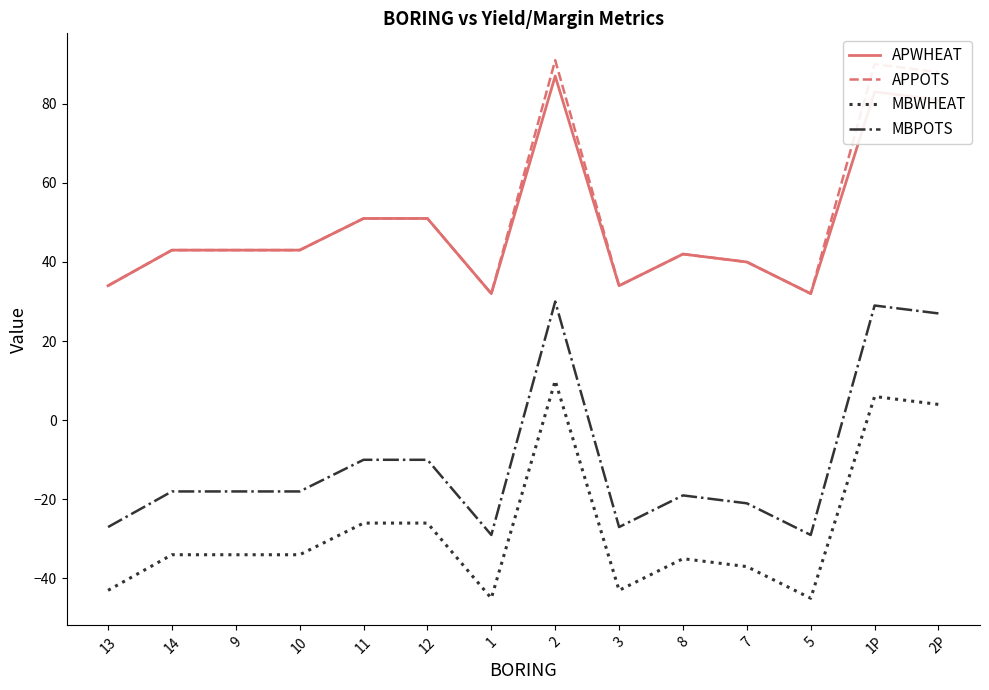

True or false: MBWHEAT and MBPOTS cross at least once.

False